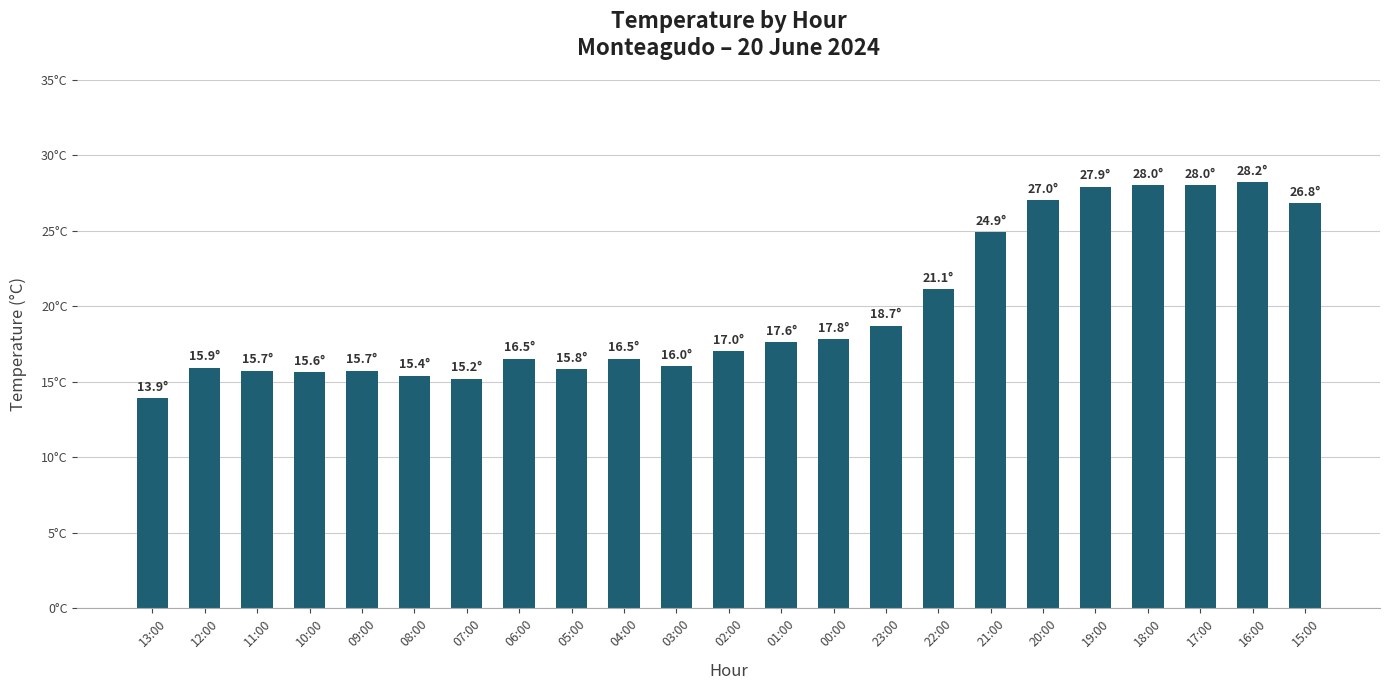

Does the chart contain any negative values?

No